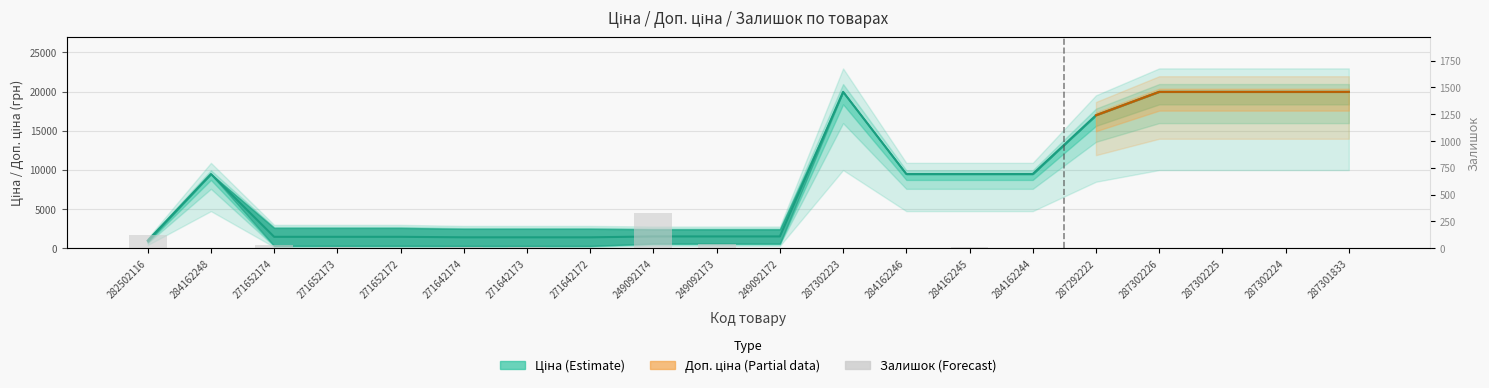

What position from the right is 249092173?

11